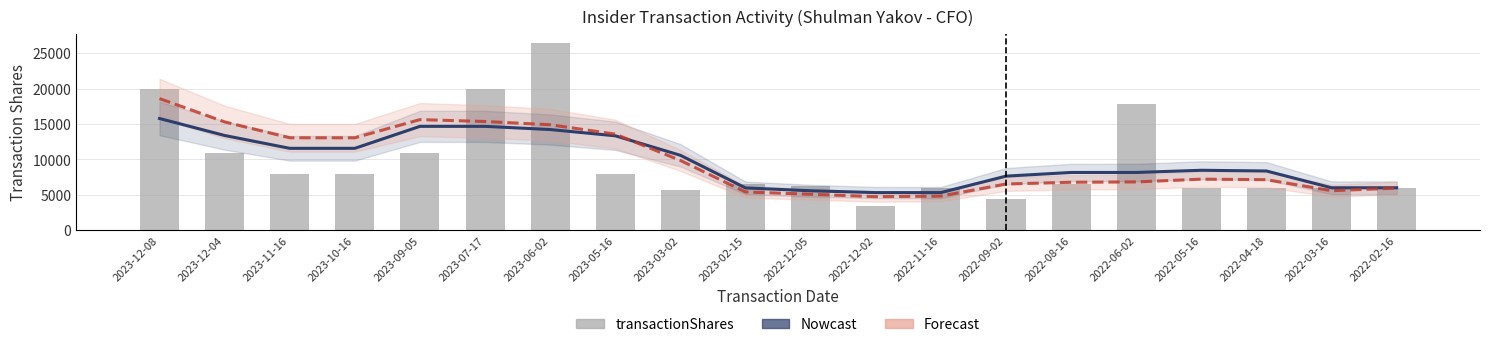

How many data points in Nowcast are above 8470?

9